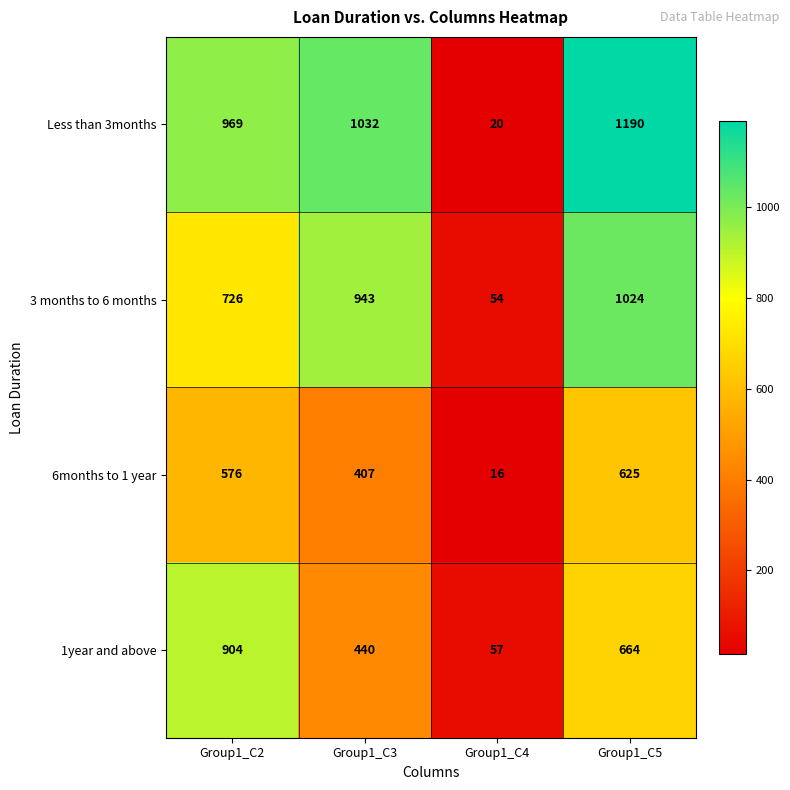

What is the difference between the maximum and second lowest values in the Less than 3months series?

221